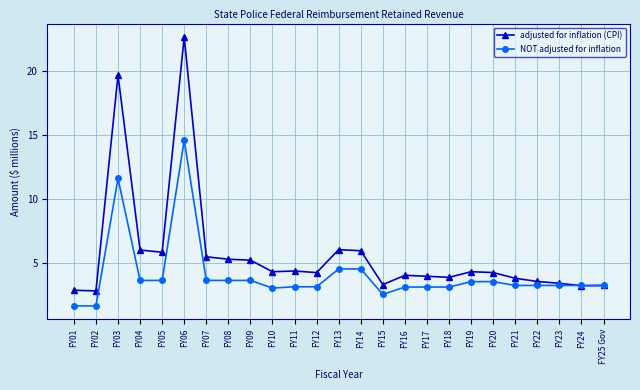

What is the total value across all series at FY17?

7.0